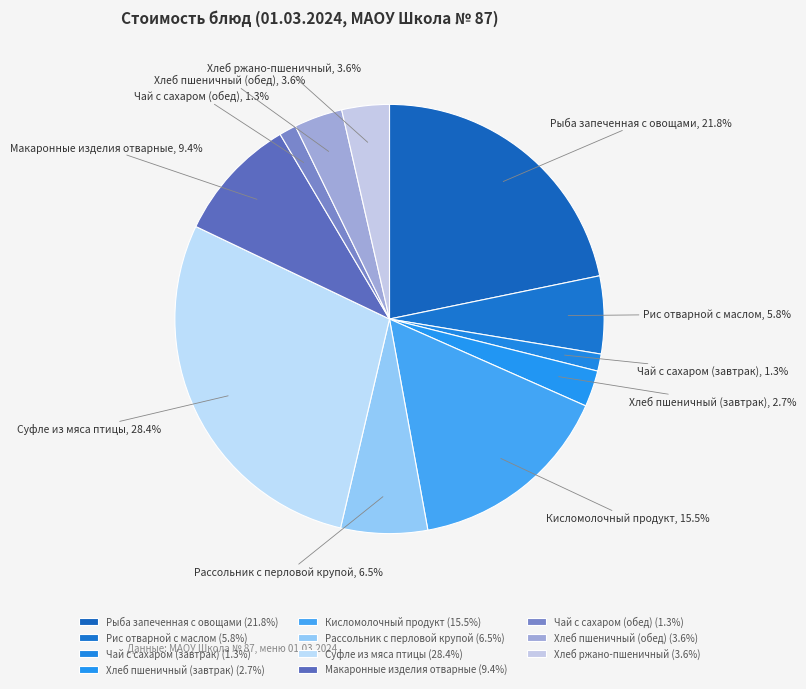

How much of the chart is everything except Кисломолочный продукт?

84.5%